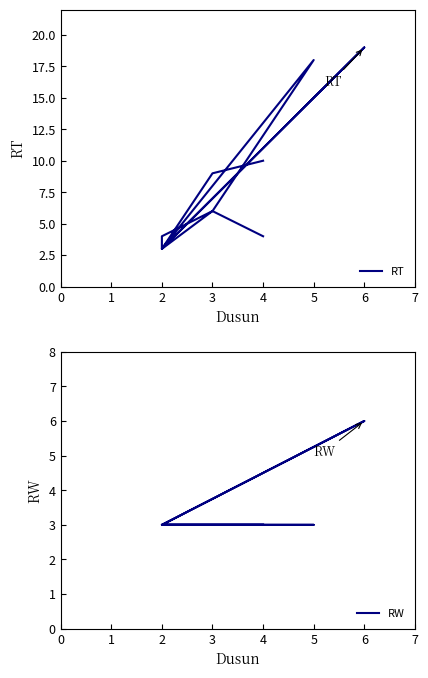

Does the chart display data point markers on the line(s)?

No